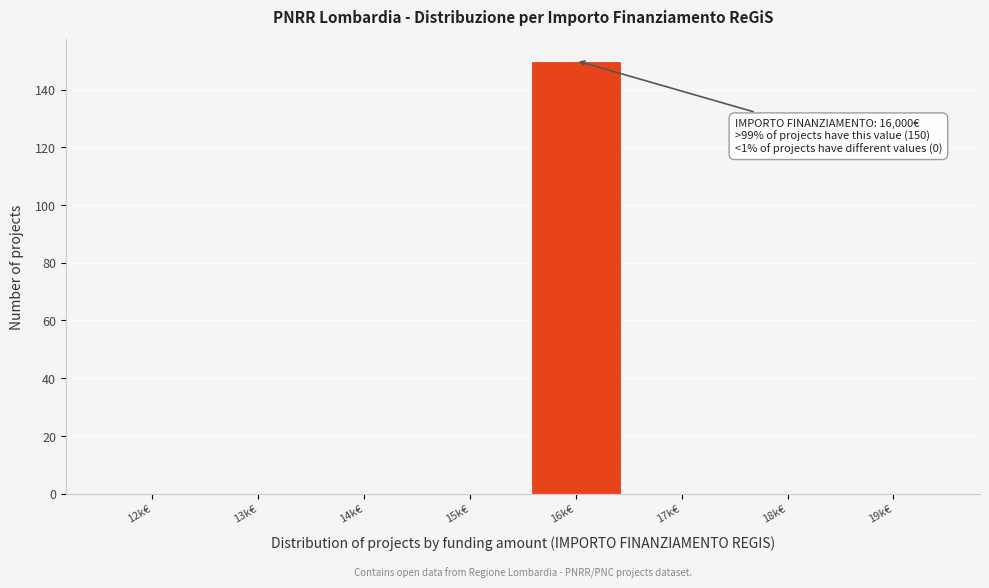

Reading left to right, transcribe all the data shown in this chart.

12k€=0	13k€=0	14k€=0	15k€=0	16k€=150	17k€=0	18k€=0	19k€=0